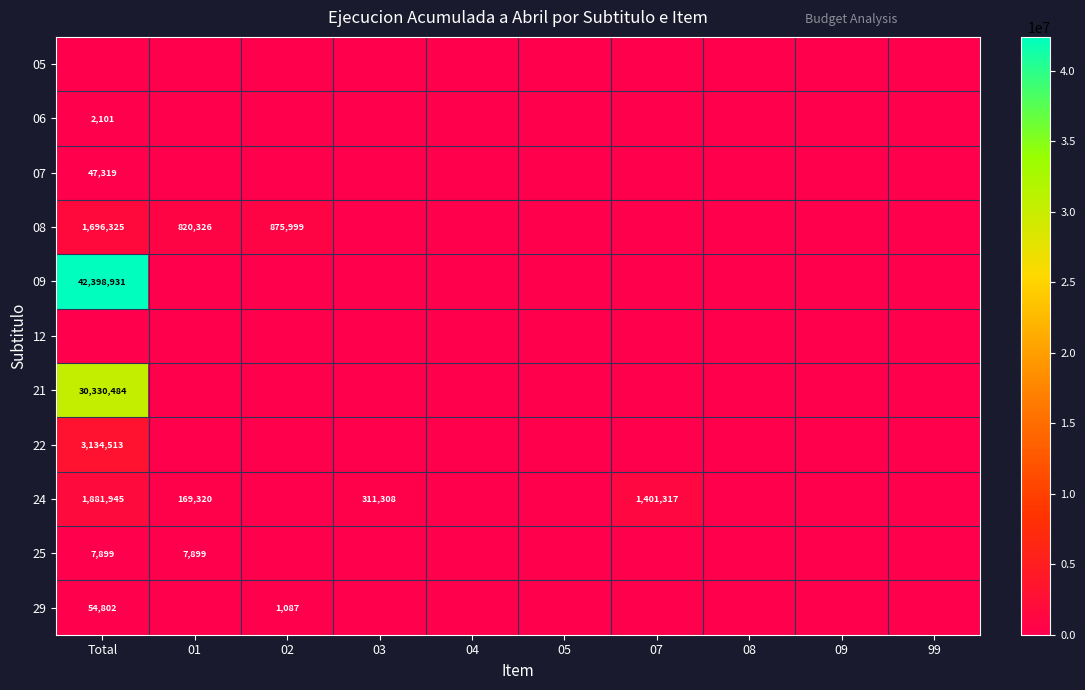

True or false: 06 has a value of 2101 at Total.

True